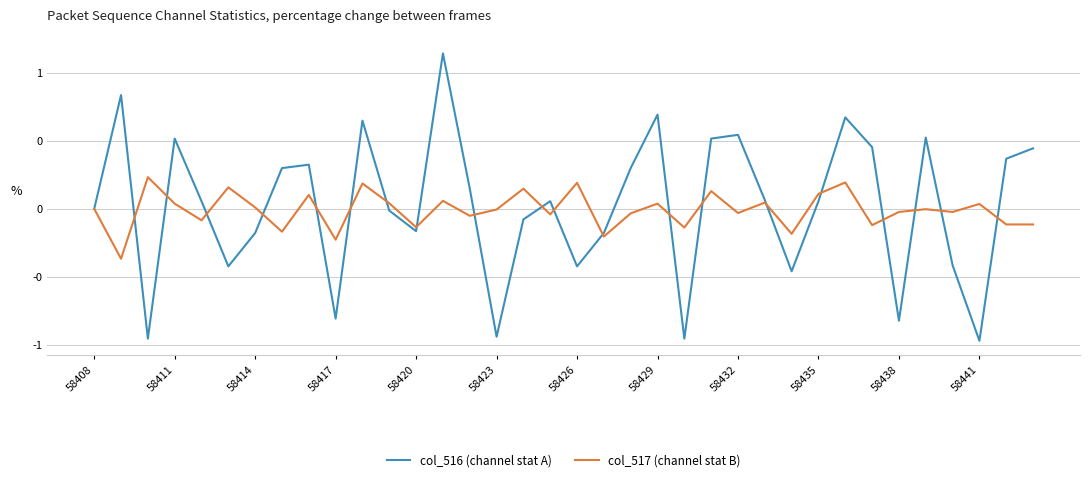

What are all the series names shown in the legend?

col_516 (channel stat A), col_517 (channel stat B)